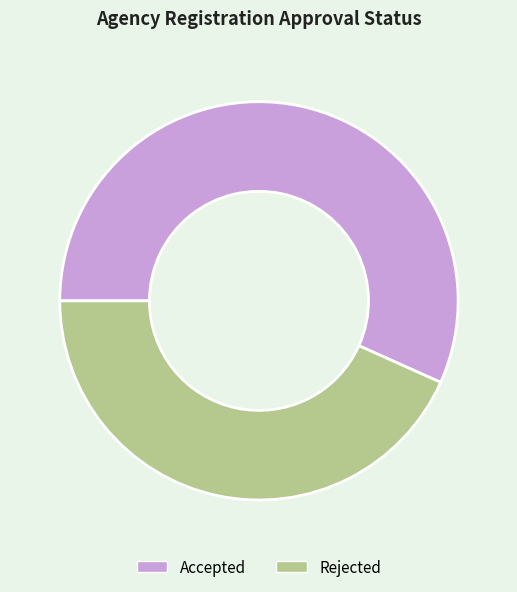

Which has a higher value, Rejected or Accepted?

Accepted